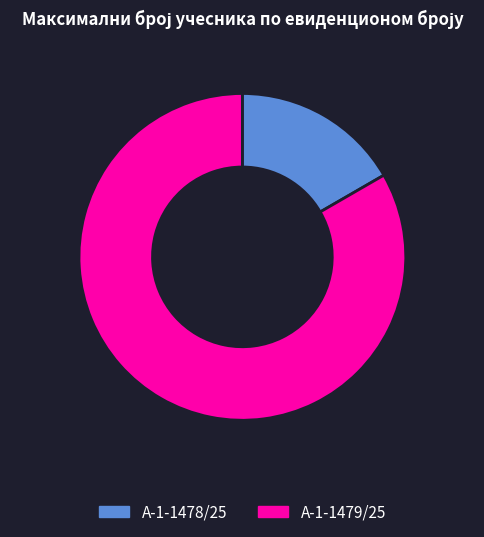

The А-1-1478/25 slice represents 2% of the pie. True or false?

False